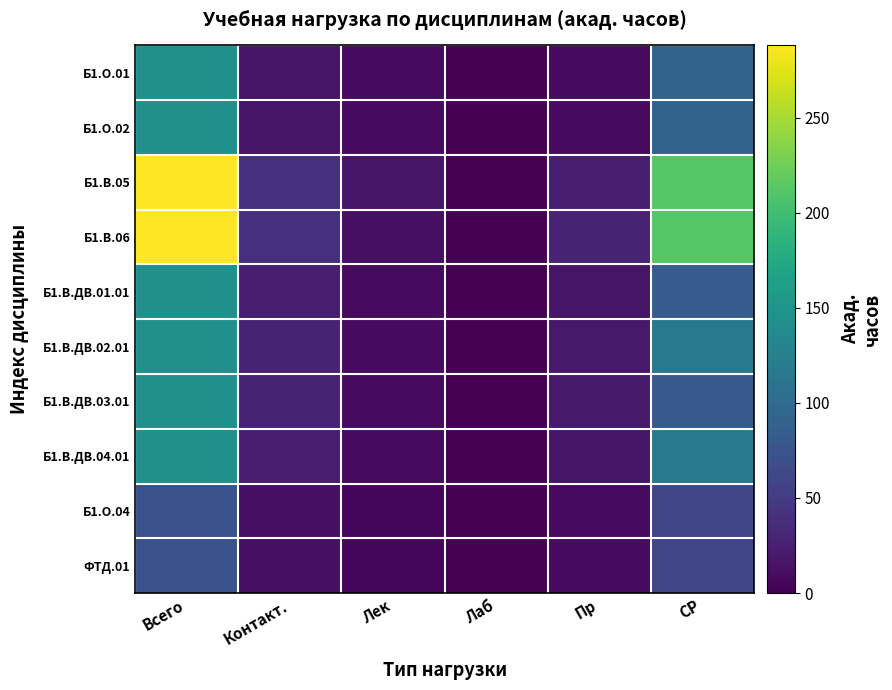

Reading right to left, what are all the values shown in this chart?

Б1.О.01: СР=92	Пр=8	Лаб=0	Лек=8	Контакт.=16	Всего=144
Б1.О.02: СР=92	Пр=8	Лаб=0	Лек=8	Контакт.=16	Всего=144
Б1.В.05: СР=212	Пр=24	Лаб=0	Лек=16	Контакт.=40	Всего=288
Б1.В.06: СР=212	Пр=28	Лаб=0	Лек=12	Контакт.=40	Всего=288
Б1.В.ДВ.01.01: СР=84	Пр=16	Лаб=0	Лек=8	Контакт.=24	Всего=144
Б1.В.ДВ.02.01: СР=116	Пр=20	Лаб=0	Лек=8	Контакт.=28	Всего=144
Б1.В.ДВ.03.01: СР=80	Пр=20	Лаб=0	Лек=8	Контакт.=28	Всего=144
Б1.В.ДВ.04.01: СР=120	Пр=16	Лаб=0	Лек=8	Контакт.=24	Всего=144
Б1.О.04: СР=60	Пр=8	Лаб=0	Лек=4	Контакт.=12	Всего=72
ФТД.01: СР=60	Пр=8	Лаб=0	Лек=4	Контакт.=12	Всего=72